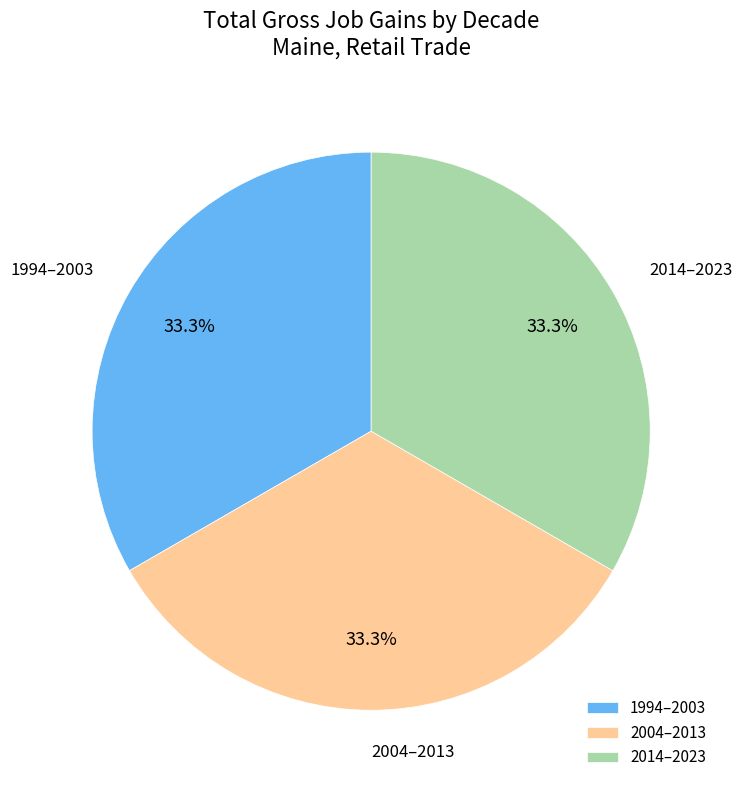

What is the ratio of the value at 2014–2023 to the value at 1994–2003?

1.0